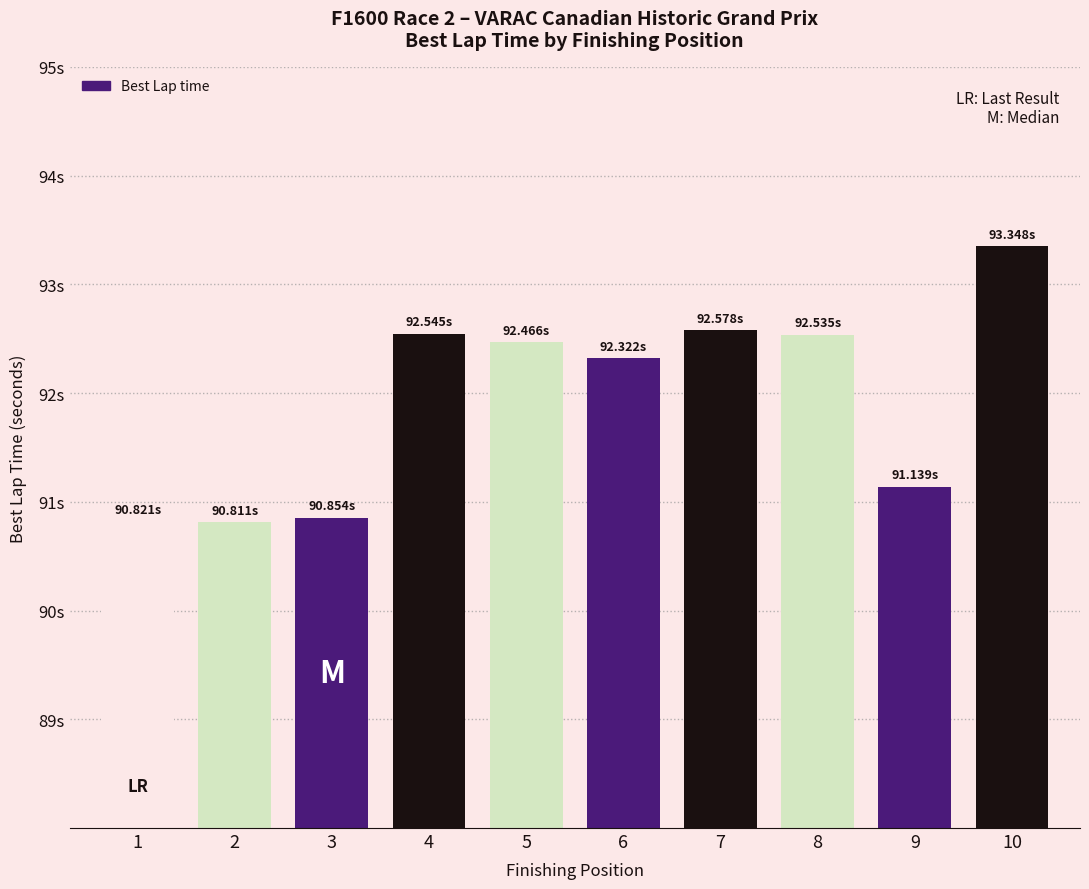

Are the bars horizontal?

No